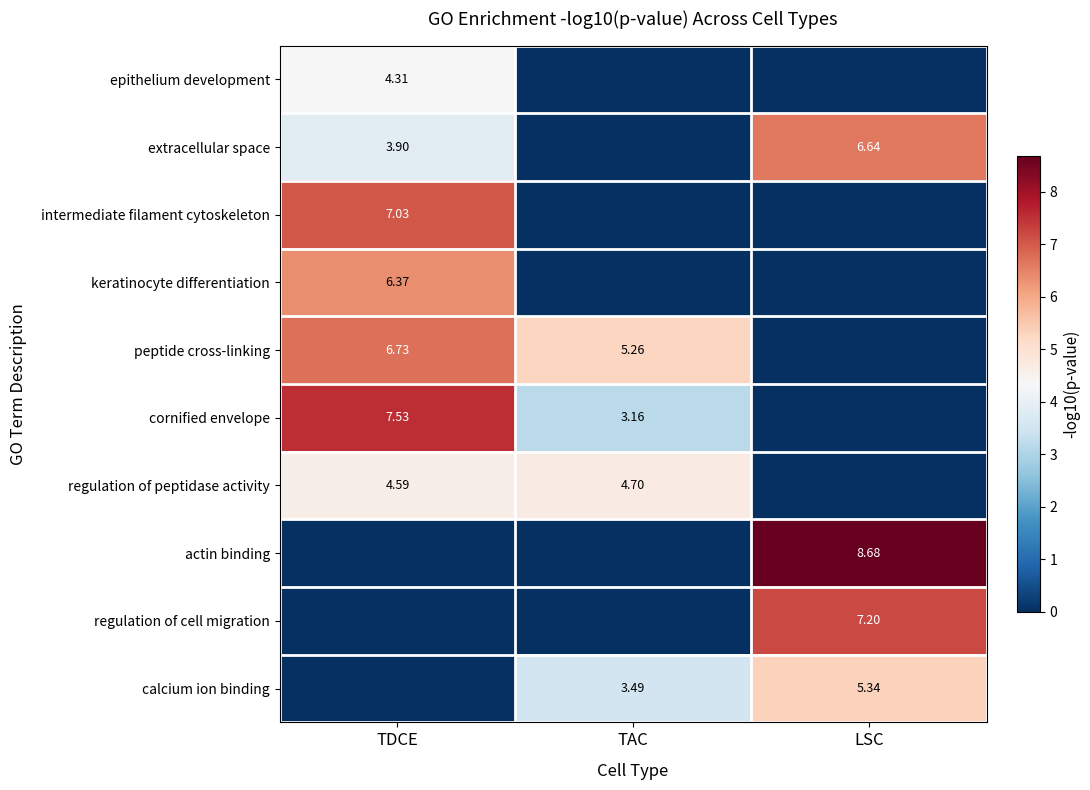

The value of extracellular space at TAC is 0.0. True or false?

True